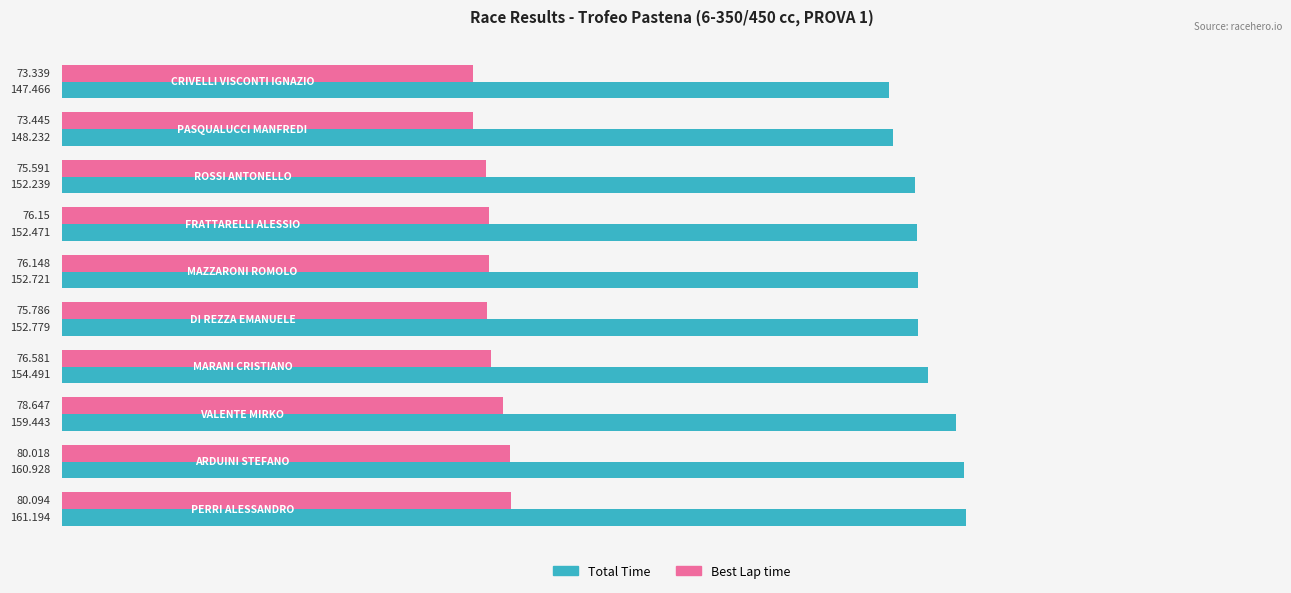

What are all the series names shown in the legend?

Total Time, Best Lap time